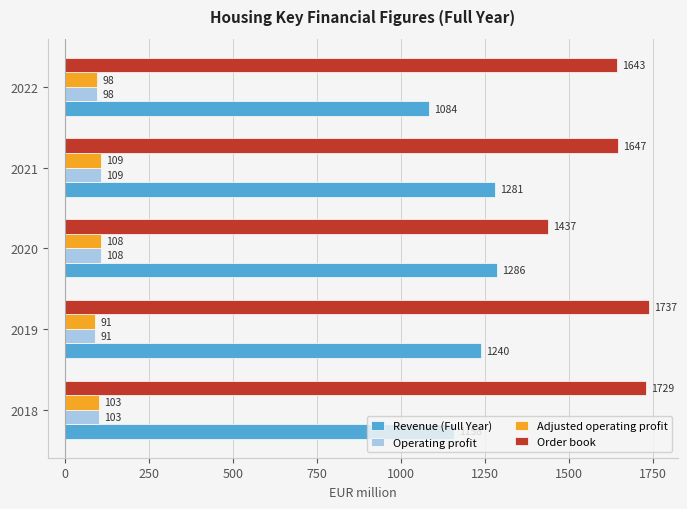

Which series has the largest total across all categories?

Order book